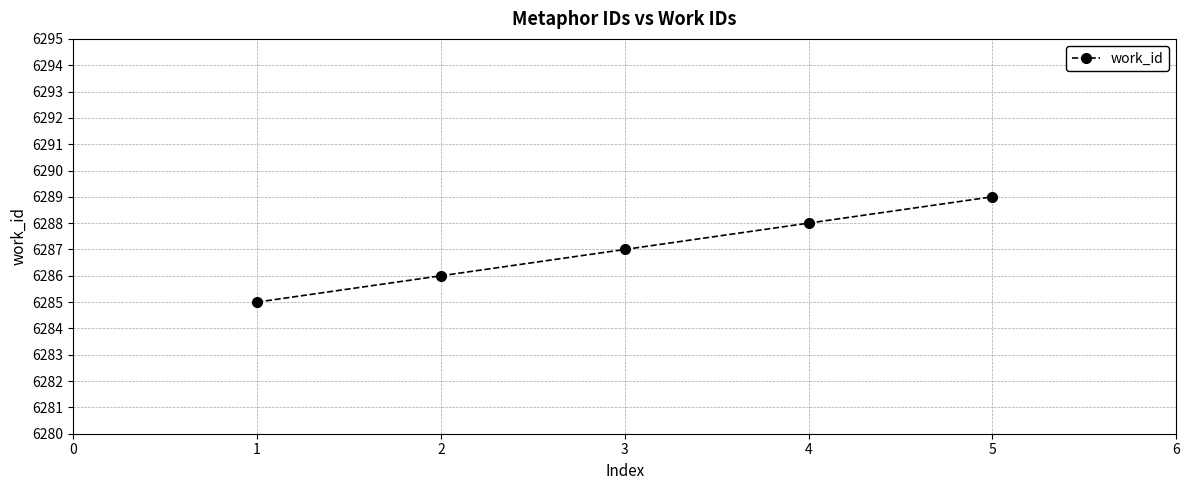

What is the change in value from 2 to 4?

+2